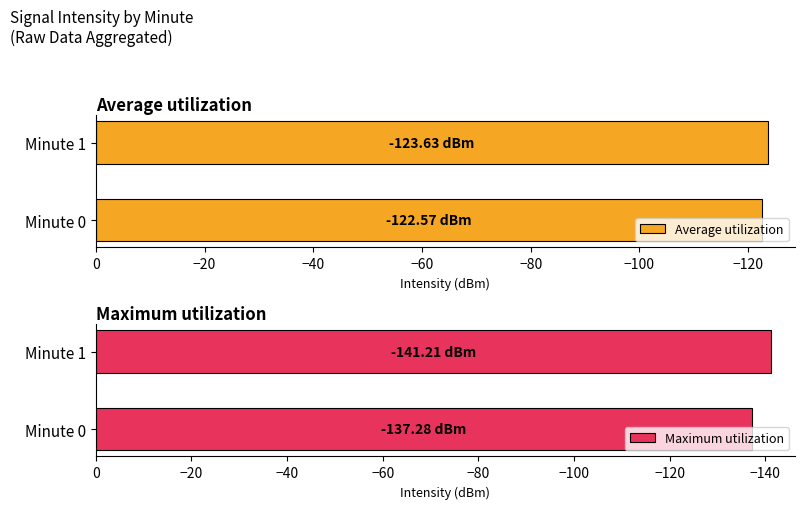

What is the sum of the Average utilization values at −120 and −140?

-246.2